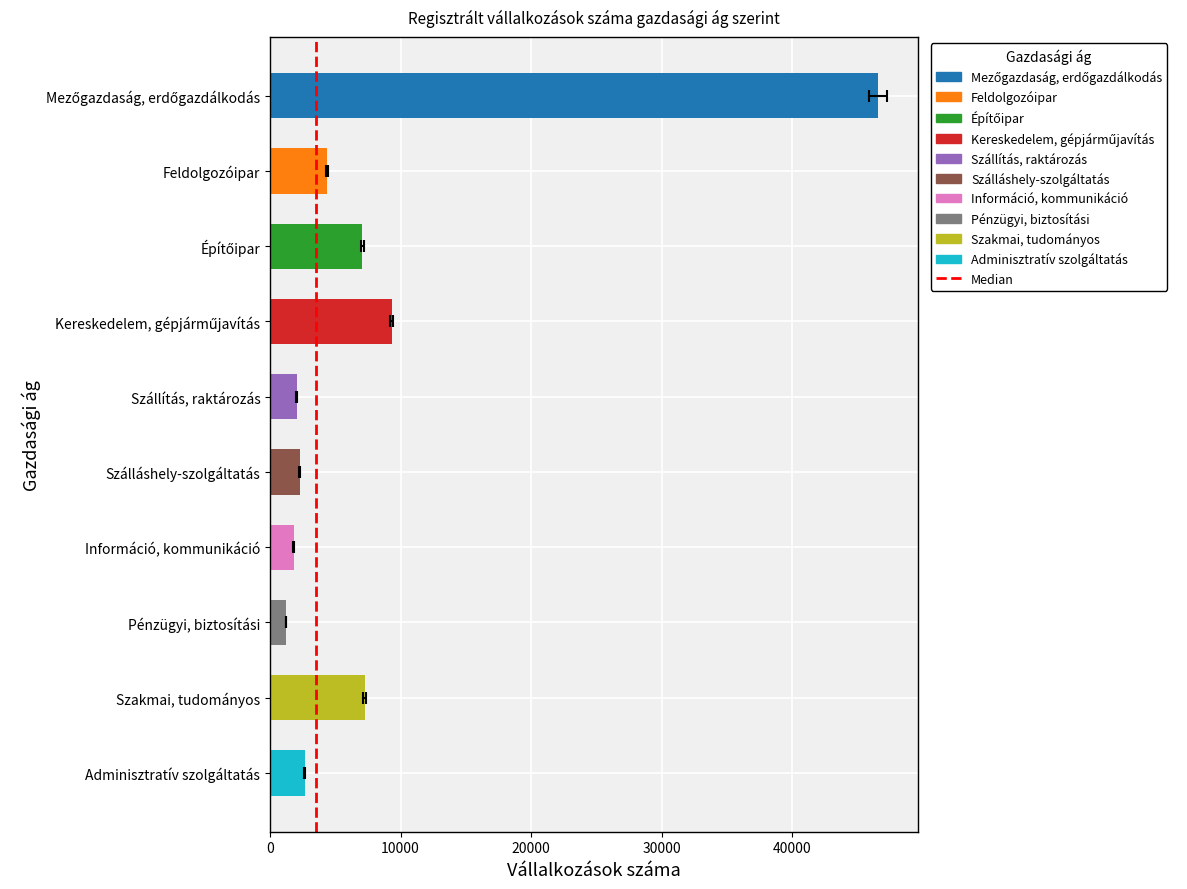

What is the greatest value displayed?

46600